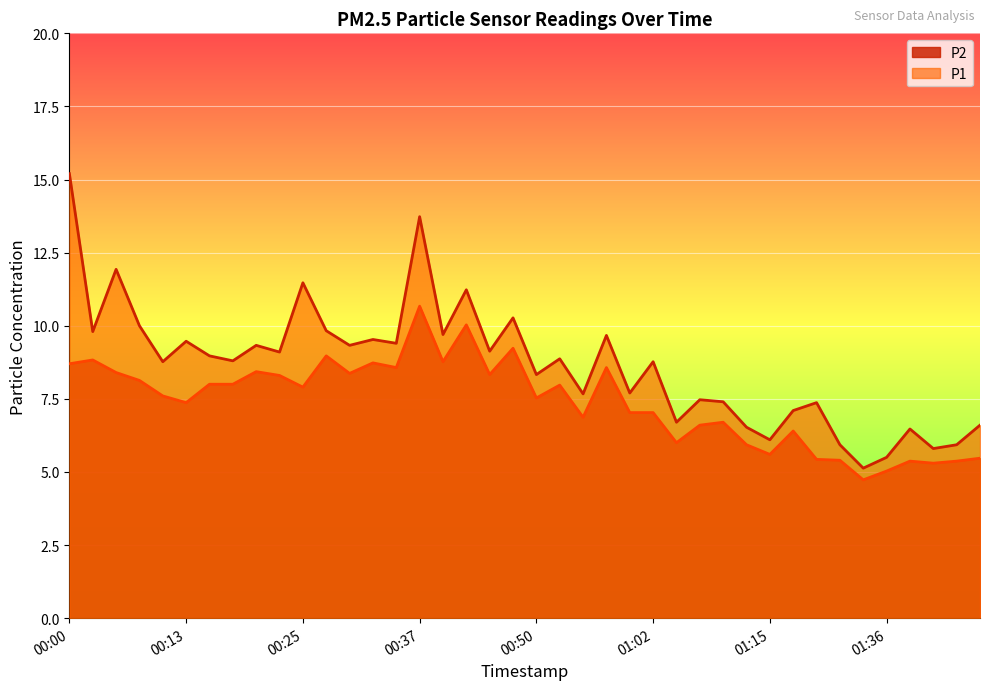

What is the highest value of the P1 series?

15.2